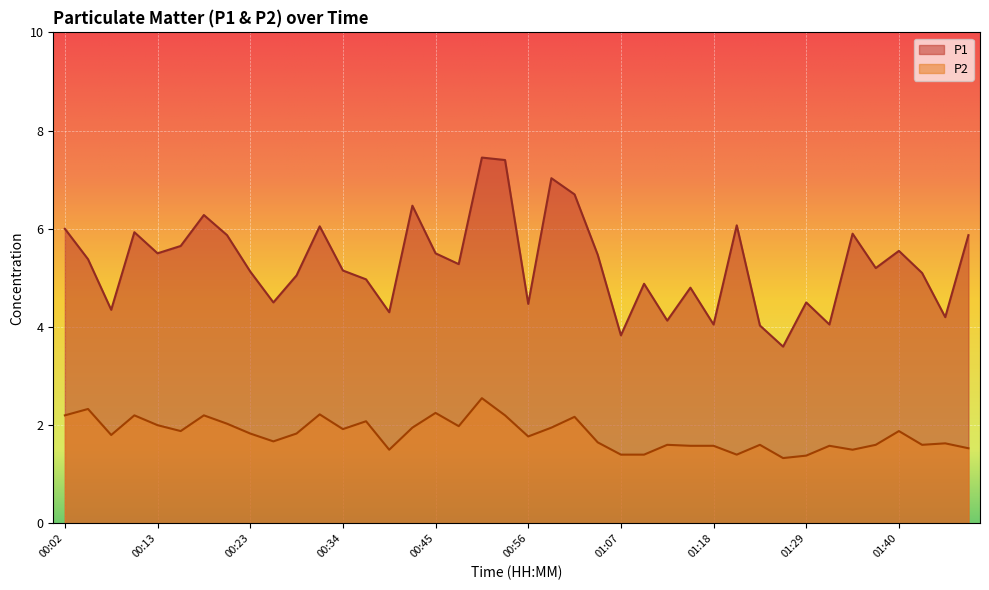

What is the label of the 26th point from the left?

01:10